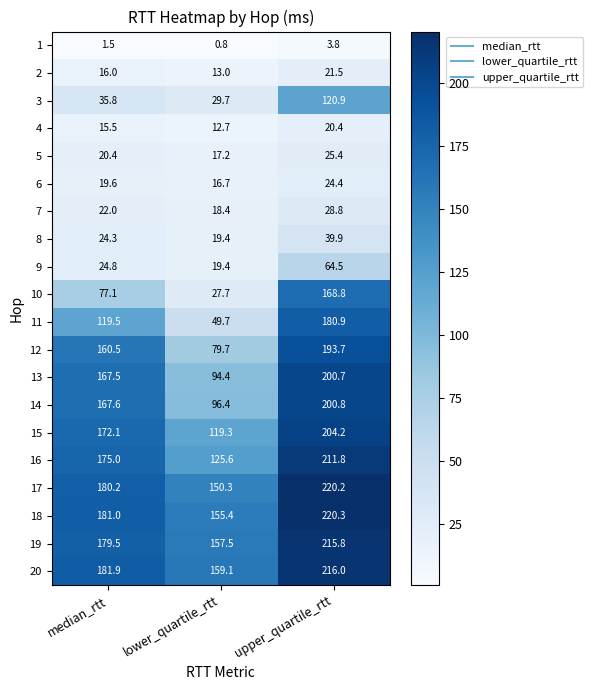

Between median_rtt and upper_quartile_rtt, which series saw the biggest shift?

10